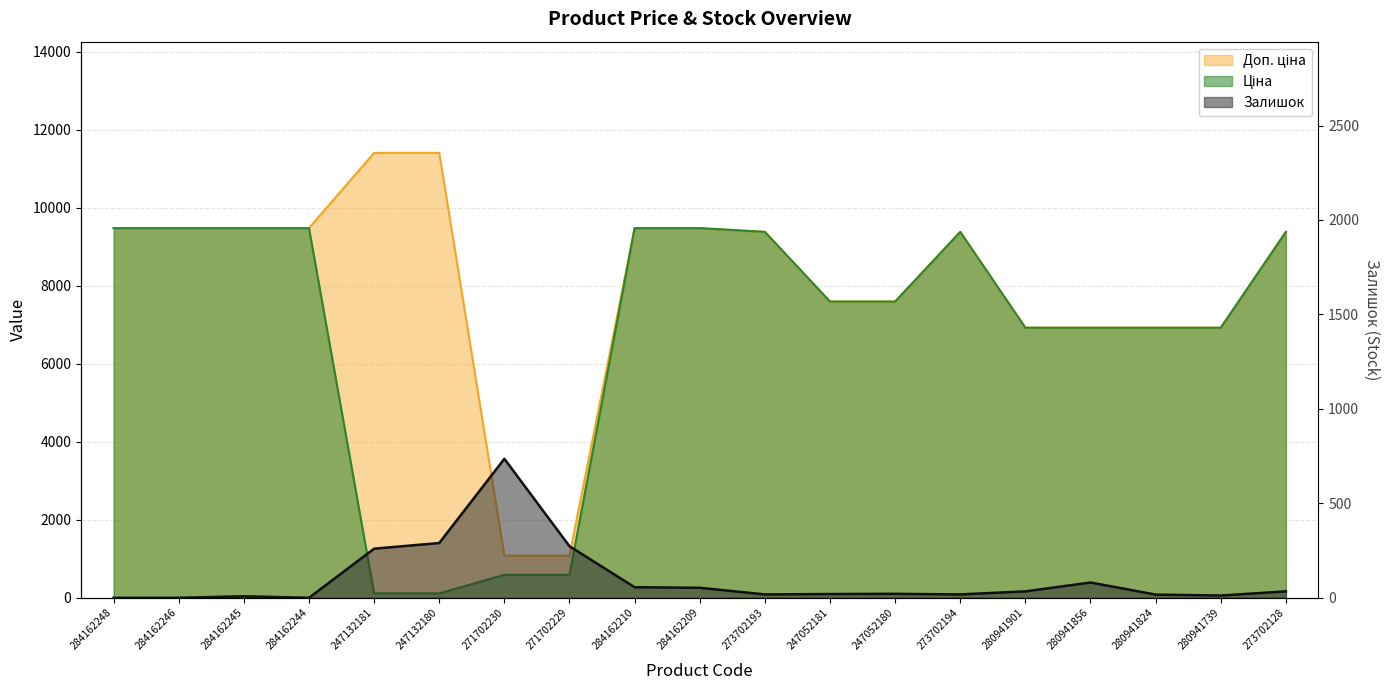

List the labels in order of Доп. ціна value, largest first.

247132181, 247132180, 284162248, 284162246, 284162245, 284162244, 284162210, 284162209, 273702193, 273702194, 273702128, 247052181, 247052180, 280941901, 280941856, 280941824, 280941739, 271702230, 271702229